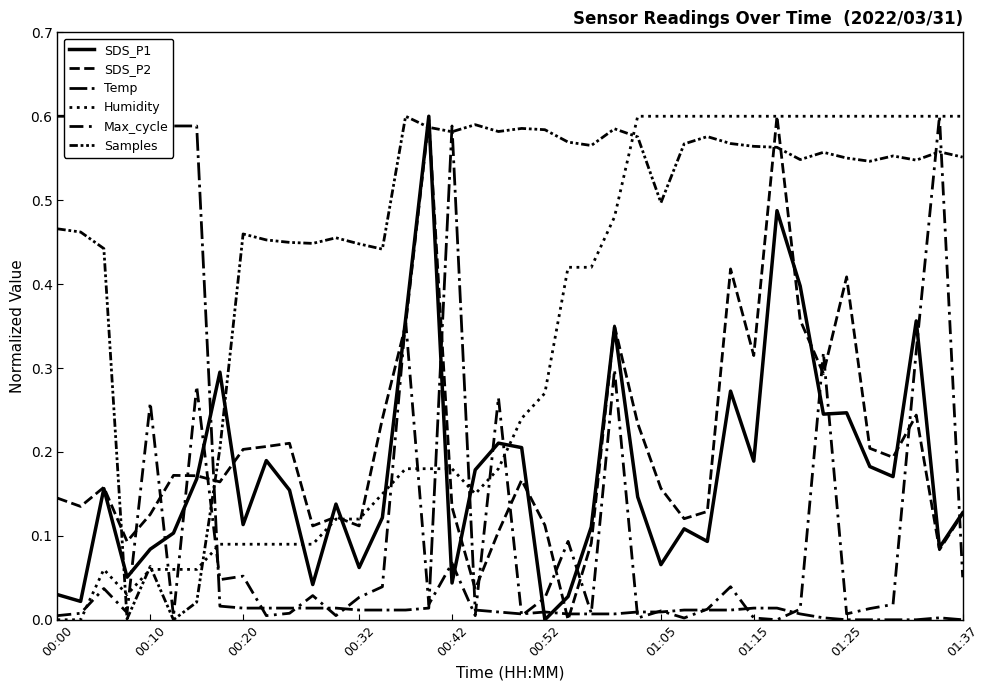

Which series has the largest range (max minus min)?

SDS_P1